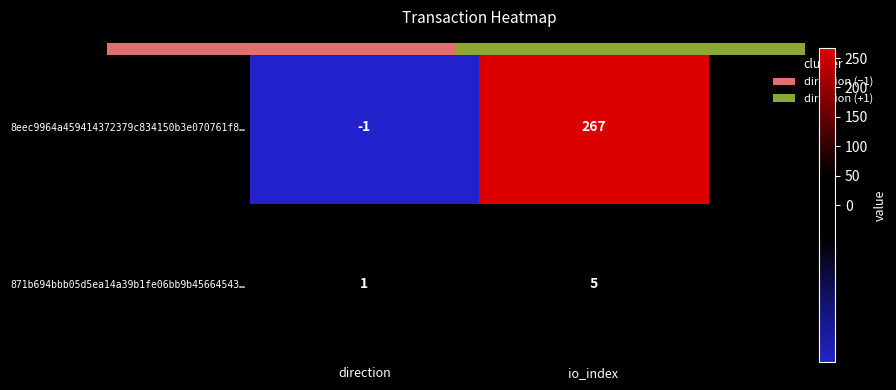

Which label corresponds to the smallest value in the chart?

direction